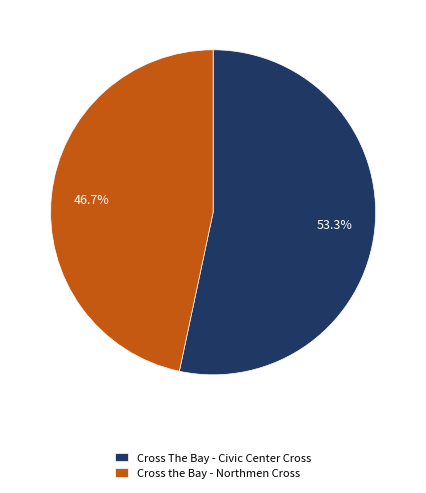

Count the number of slices in the pie.

2